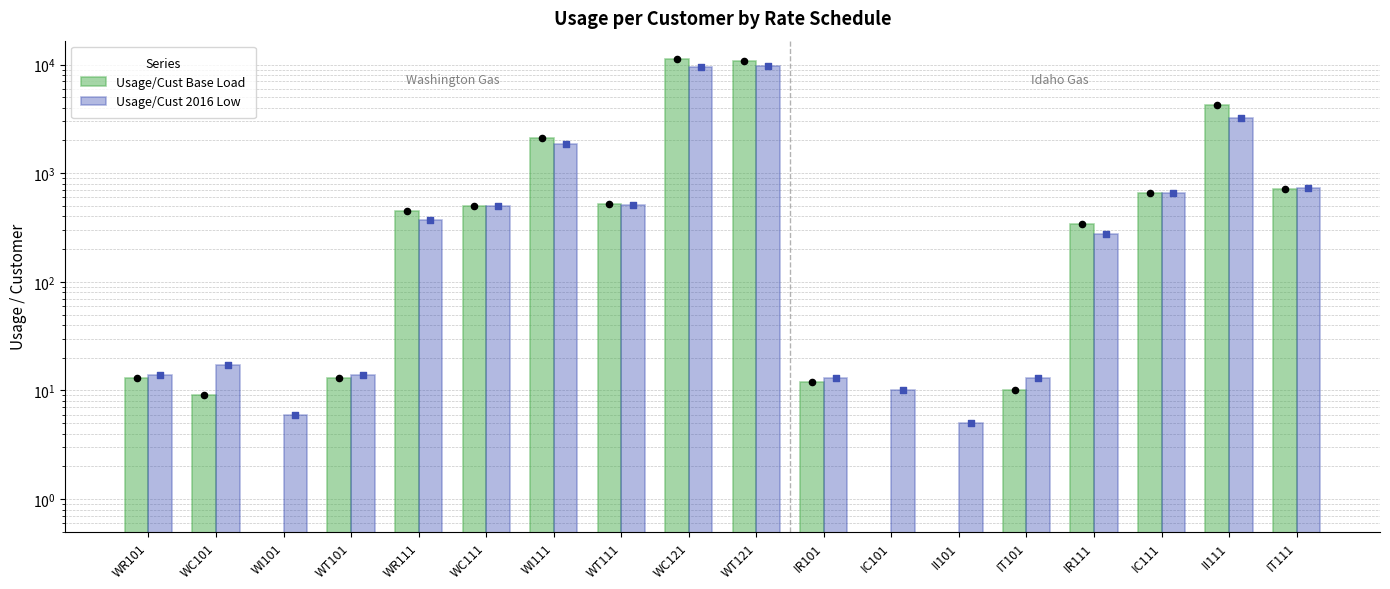

Which series reaches the maximum Y coordinate?

Usage/Cust Base Load